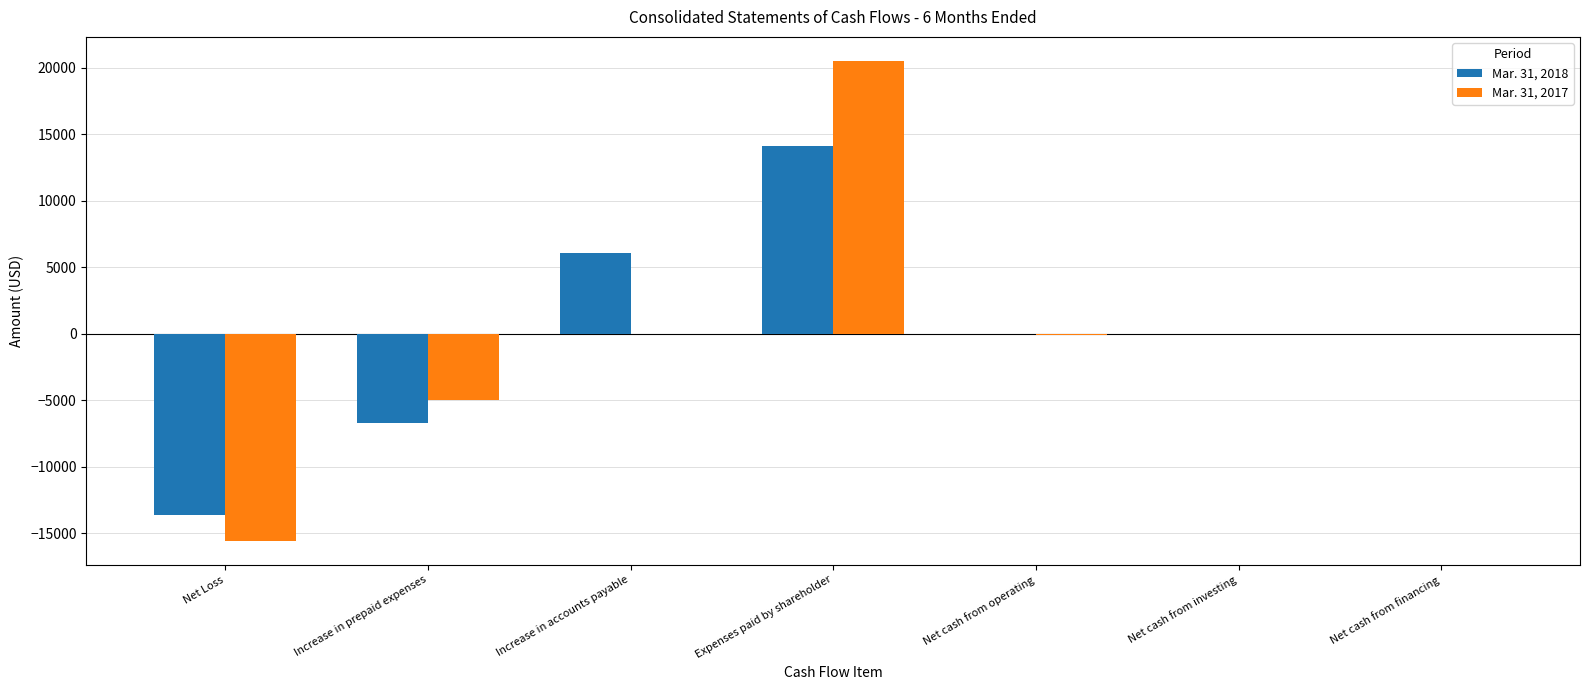

What is the sum of all Mar. 31, 2017 values?

-156